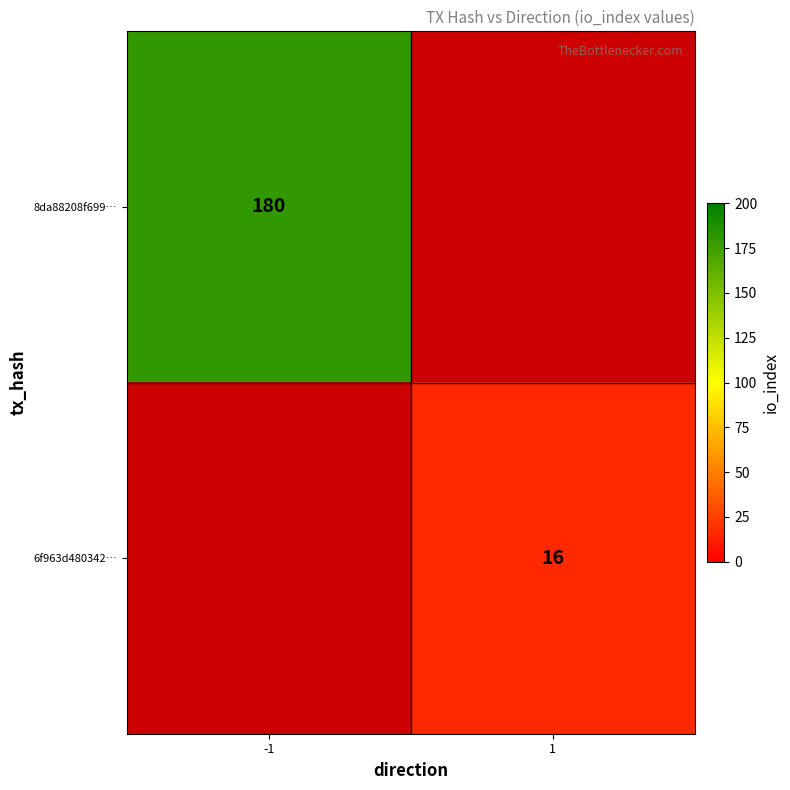

Between 1 and -1, which is larger?

-1